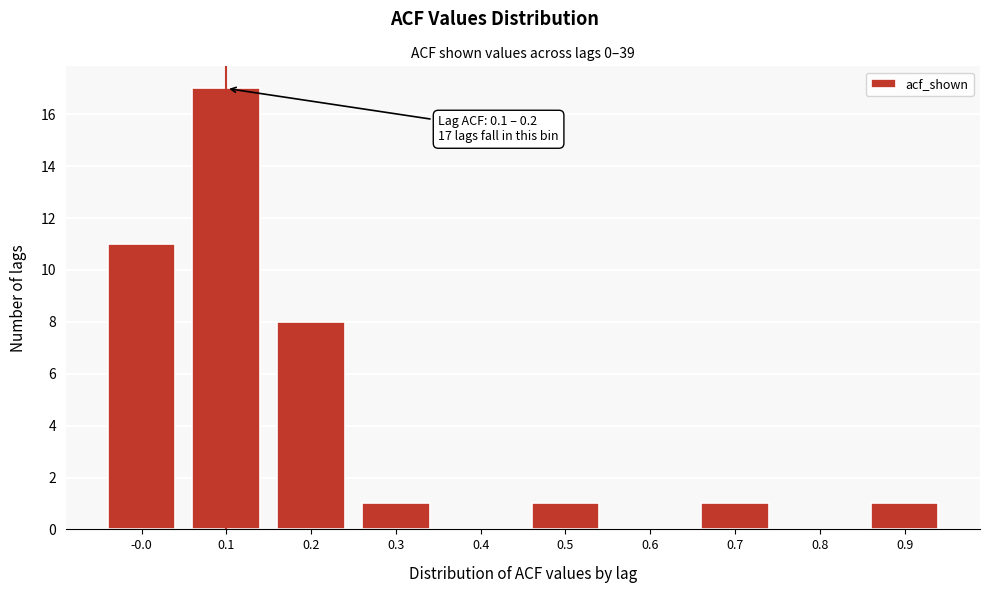

Reading right to left, list all the values displayed in this chart.

0.9=1	0.8=0	0.7=1	0.6=0	0.5=1	0.4=0	0.3=1	0.2=8	0.1=17	-0.0=11